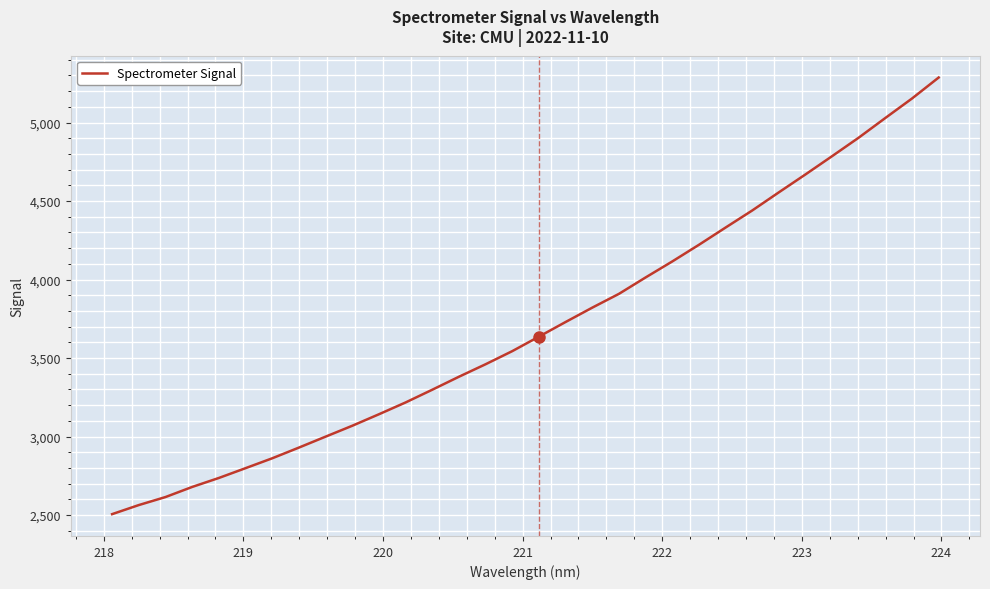

Reading left to right, what are all the values shown in this chart?

2505.8	2563.6	2614.7	2679.0	2736.2	2798.7	2861.6	2929.7	2999.5	3068.8	3142.1	3217.4	3298.4	3381.1	3460.7	3544.2	3636.6	3729.8	3821.2	3908.9	4013.4	4115.3	4221.2	4331.1	4439.8	4555.4	4669.6	4786.0	4903.9	5029.3	5153.2	5286.7